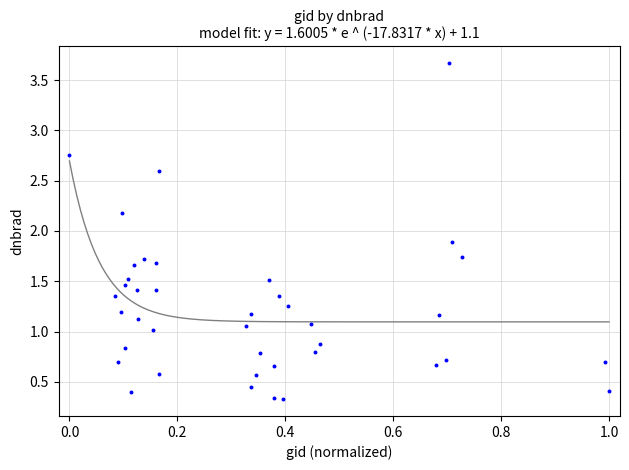

What is the range of X values (max minus min)?

1.0